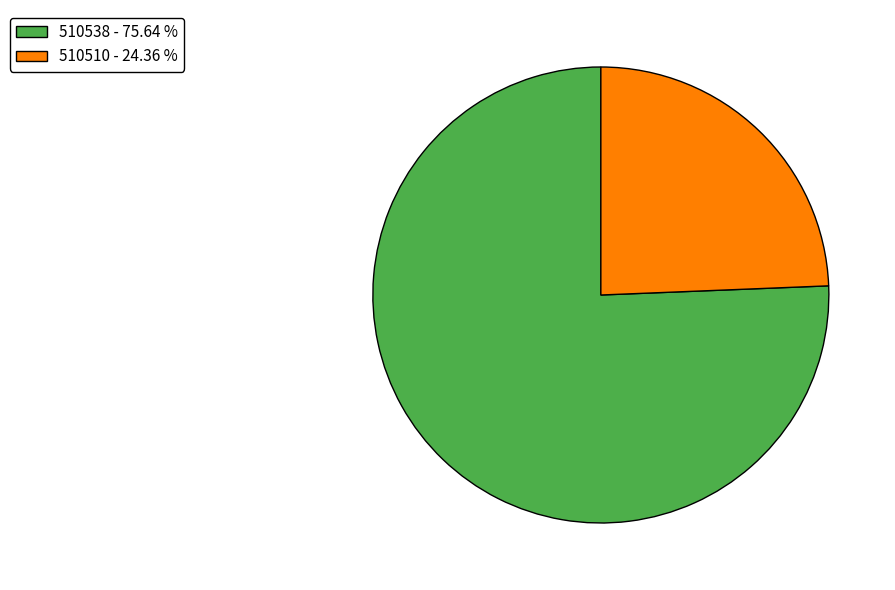

Between 510510 and 510538, which is larger?

510538